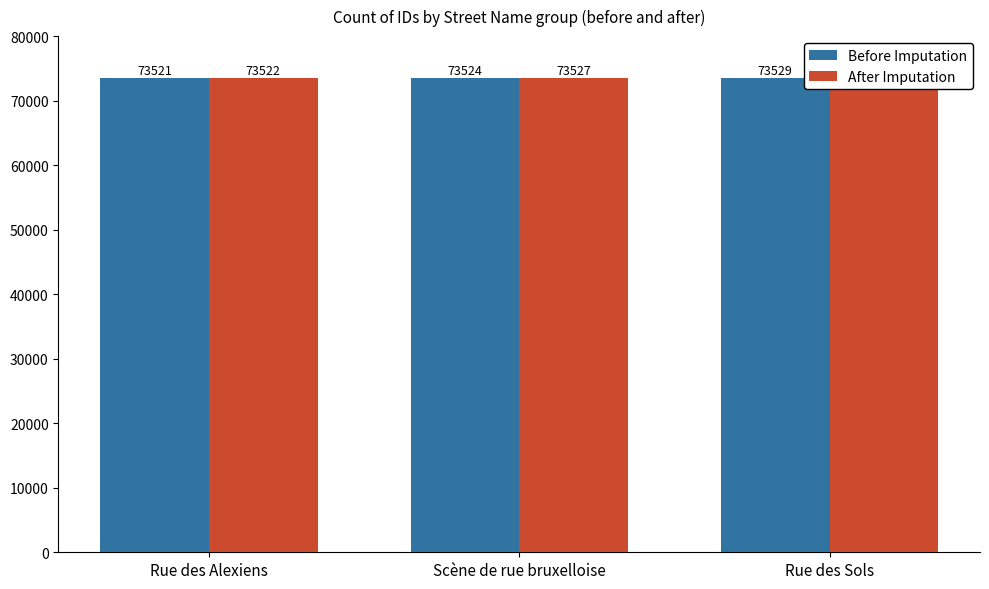

What is the label of the 1st bar from the right?

Rue des Sols